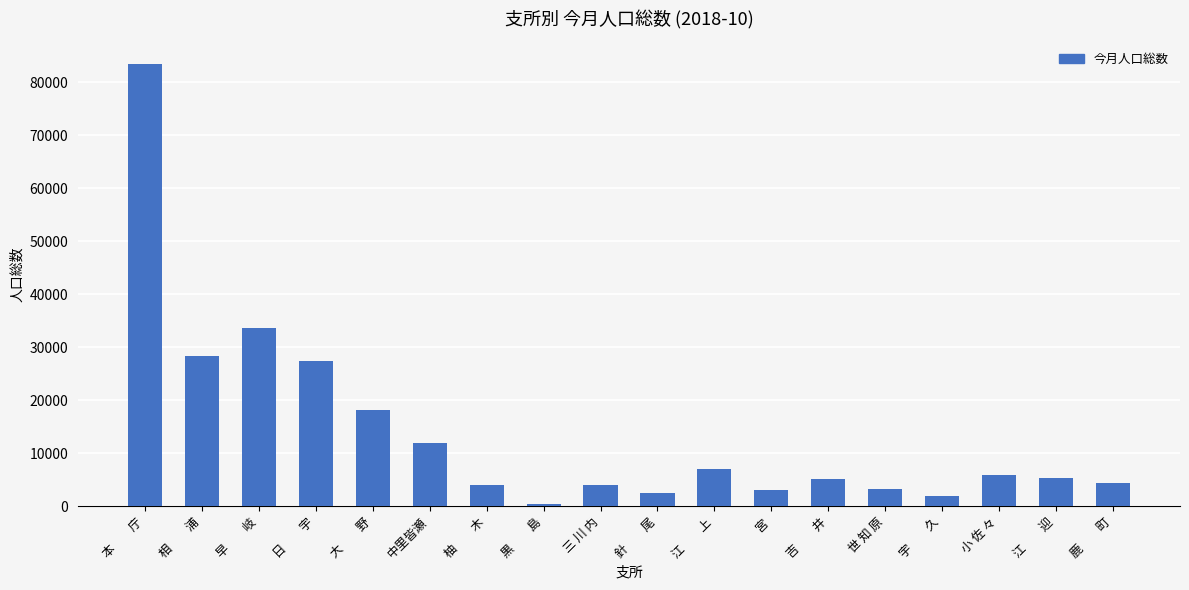

Which label corresponds to the smallest value in the chart?

黒　　島